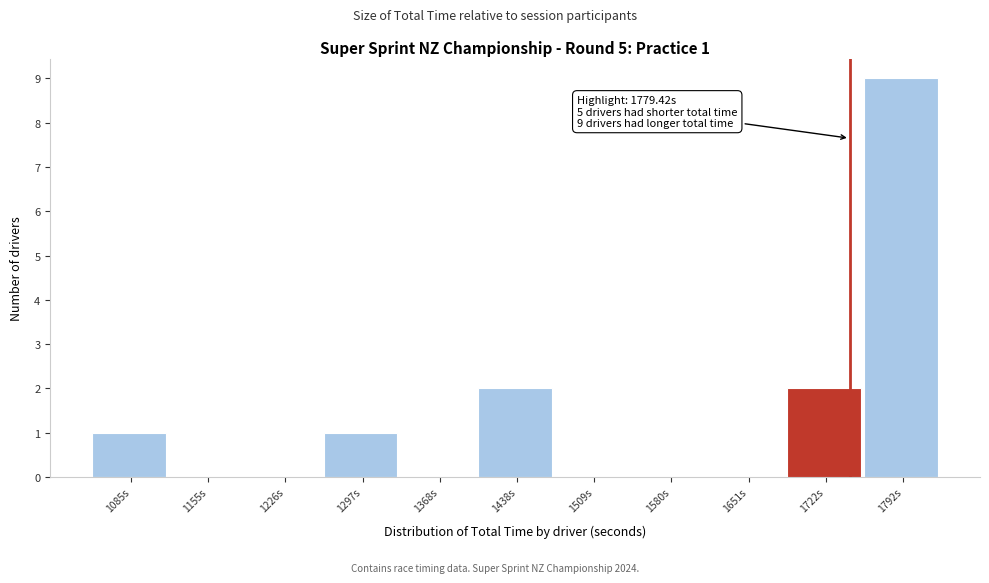

Reading left to right, what are all the values shown in this chart?

1085s=1	1155s=0	1226s=0	1297s=1	1368s=0	1438s=2	1509s=0	1580s=0	1651s=0	1722s=2	1792s=9